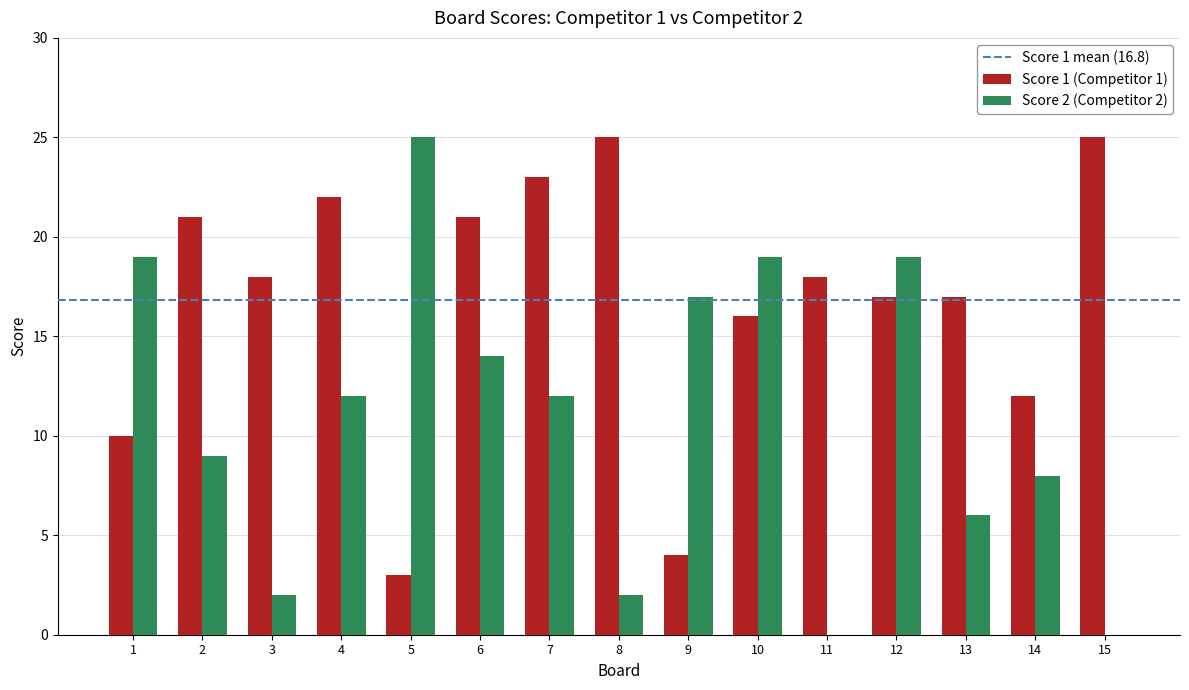

At which category is the sum across all series the highest?

12